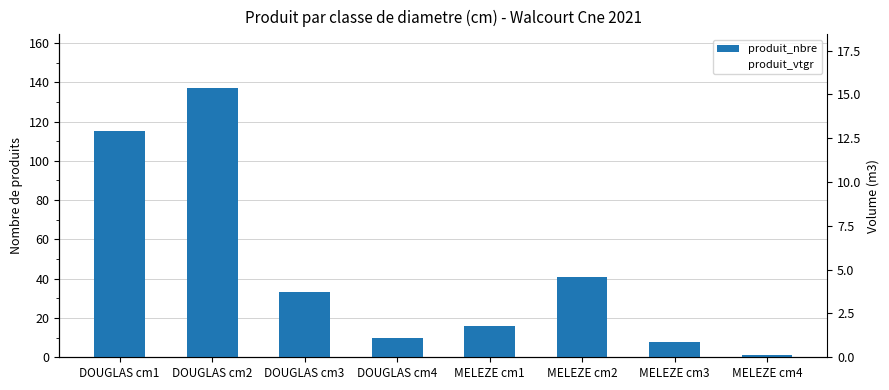

Which label corresponds to the smallest value in the chart?

MELEZE cm4